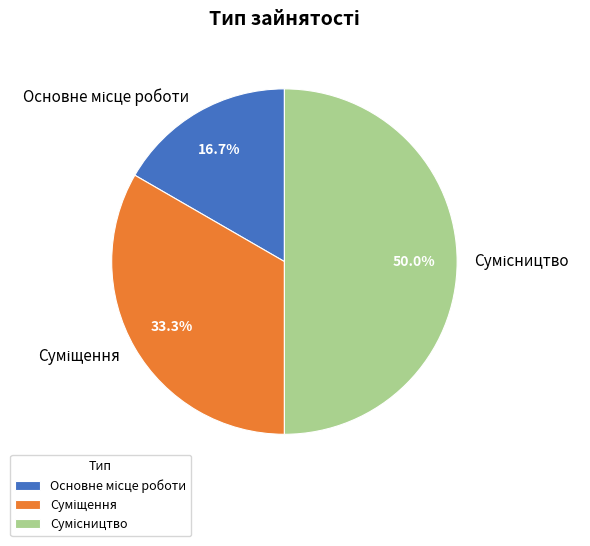

How much of the chart is everything except Сумісництво?

50.0%